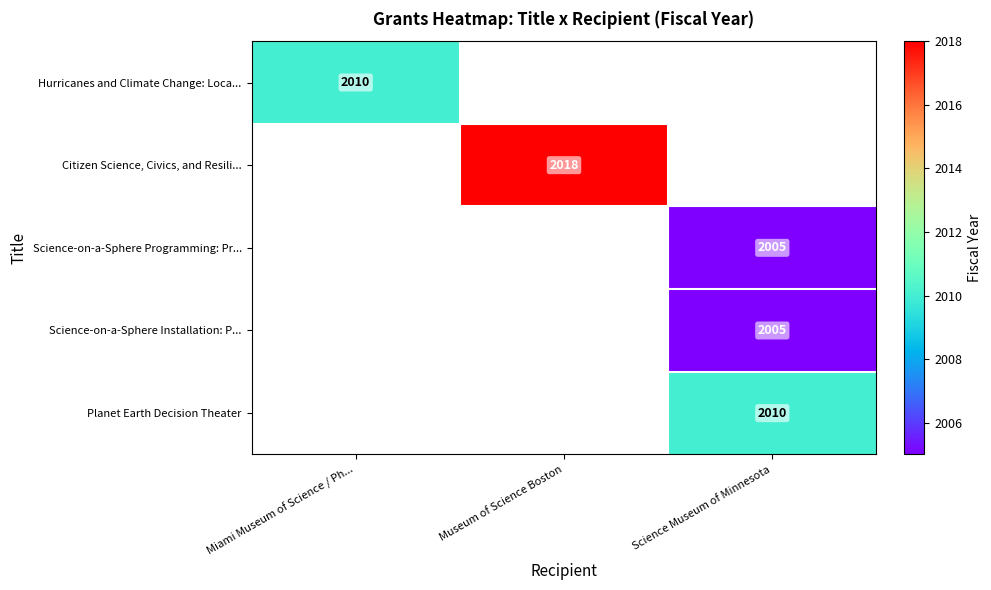

The value of Hurricanes and Climate Change: Loca... at Miami Museum of Science / Ph... is 2010. True or false?

True